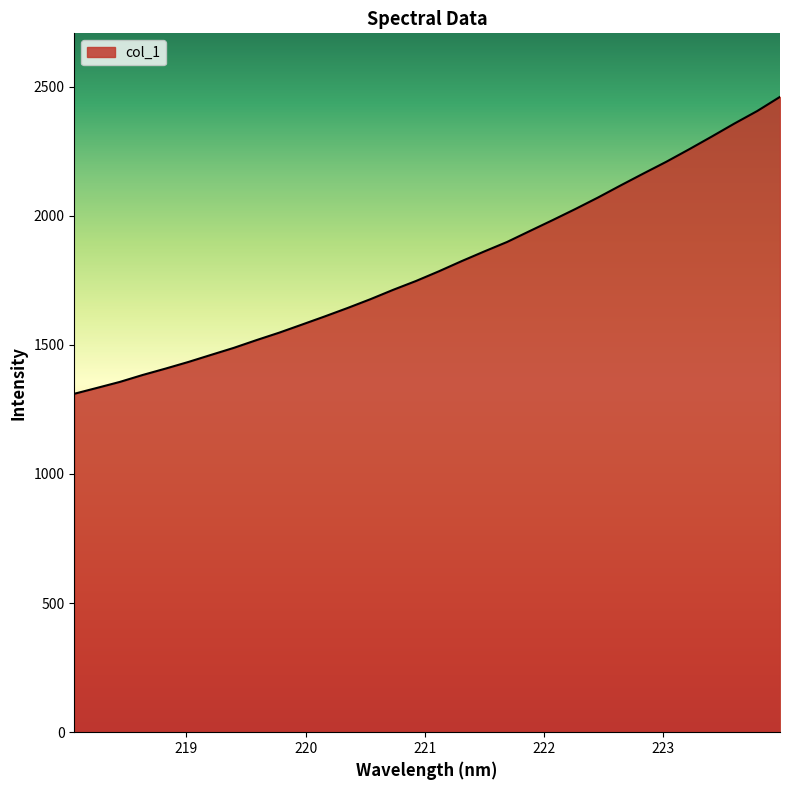

What is the minimum value shown in the chart?

1310.7